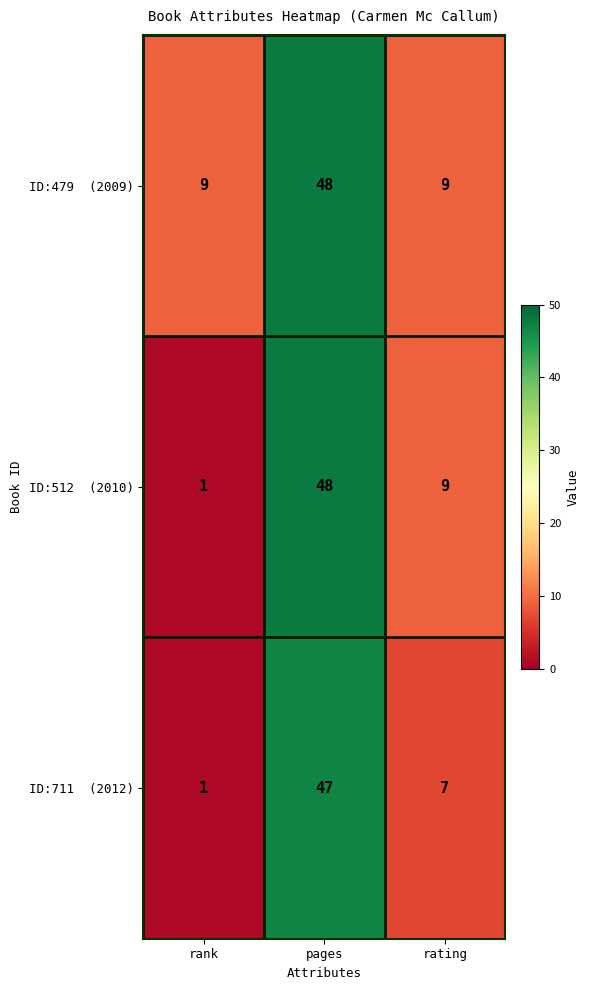

At which category does the chart reach its minimum across all series?

rank